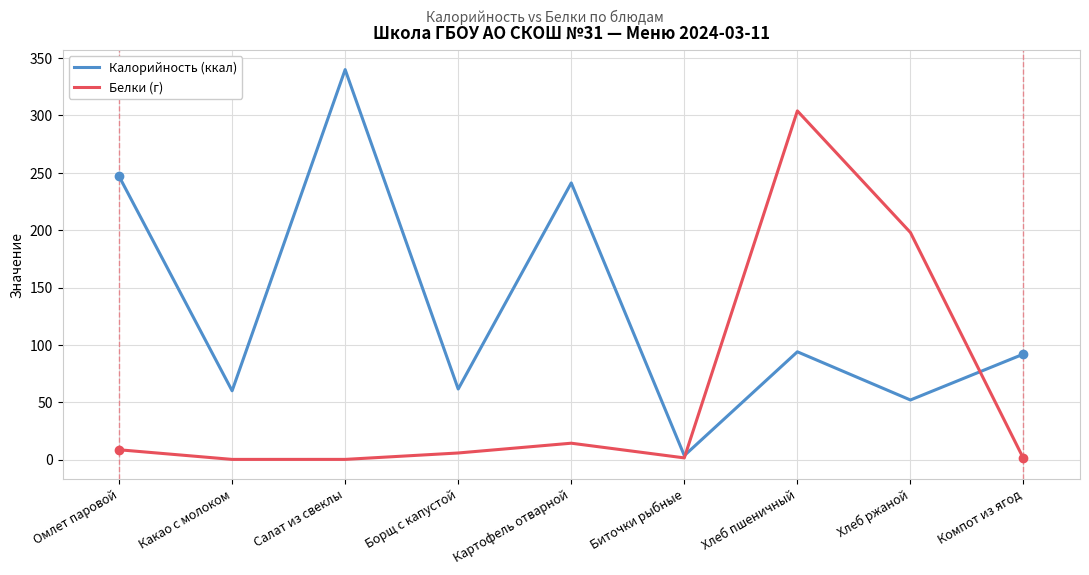

What is the average value of the Калорийность (ккал) series?

132.4